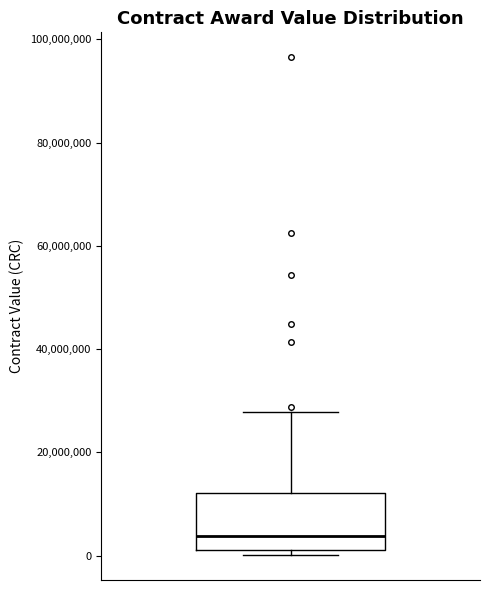

Transcribe this box plot: give where the median line is, the range the box spans, and where the two whiskers end, as read against the y-axis. The values are not printed on the chart, so give them approximately, as read against the axis.

median 4000000, box 2000000 to 12000000, whiskers 0 to 28000000